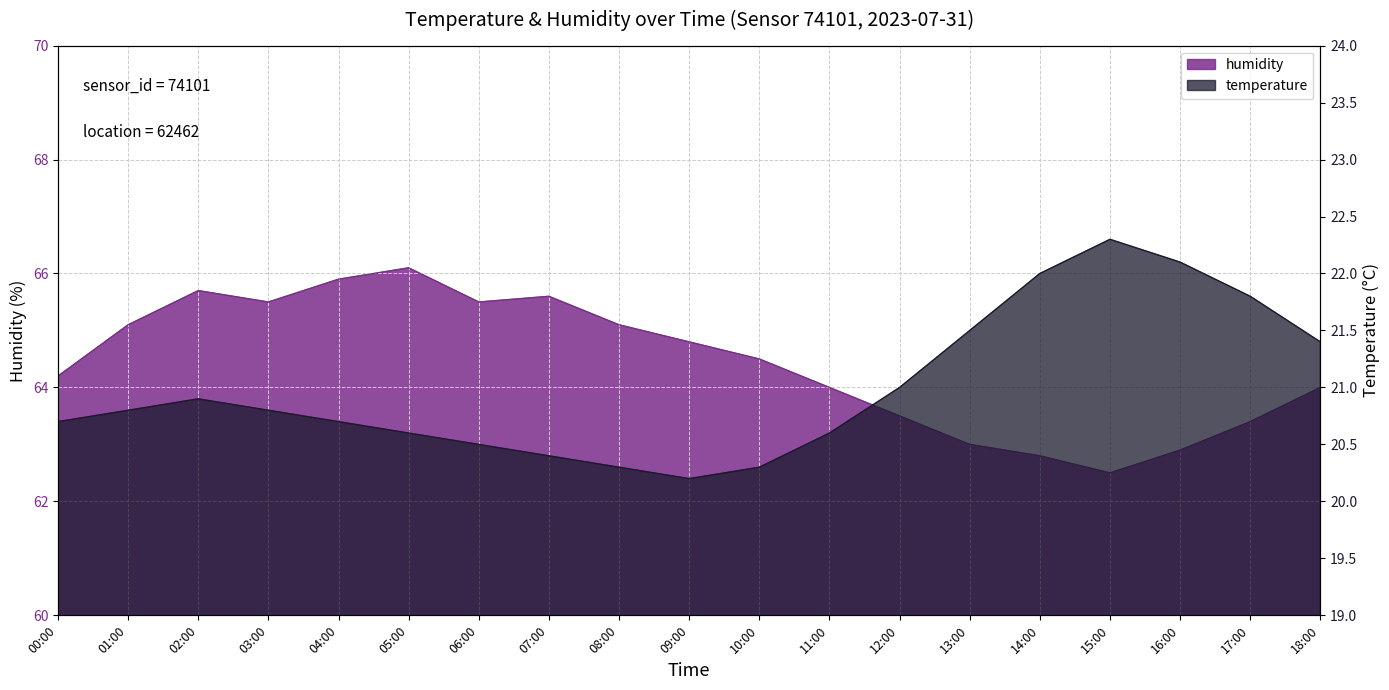

Reading right to left, list all the values displayed in this chart.

temperature: 21.4	21.8	22.1	22.3	22.0	21.5	21.0	20.6	20.3	20.2	20.3	20.4	20.5	20.6	20.7	20.8	20.9	20.8	20.7
humidity: 64.0	63.4	62.9	62.5	62.8	63.0	63.5	64.0	64.5	64.8	65.1	65.6	65.5	66.1	65.9	65.5	65.7	65.1	64.2